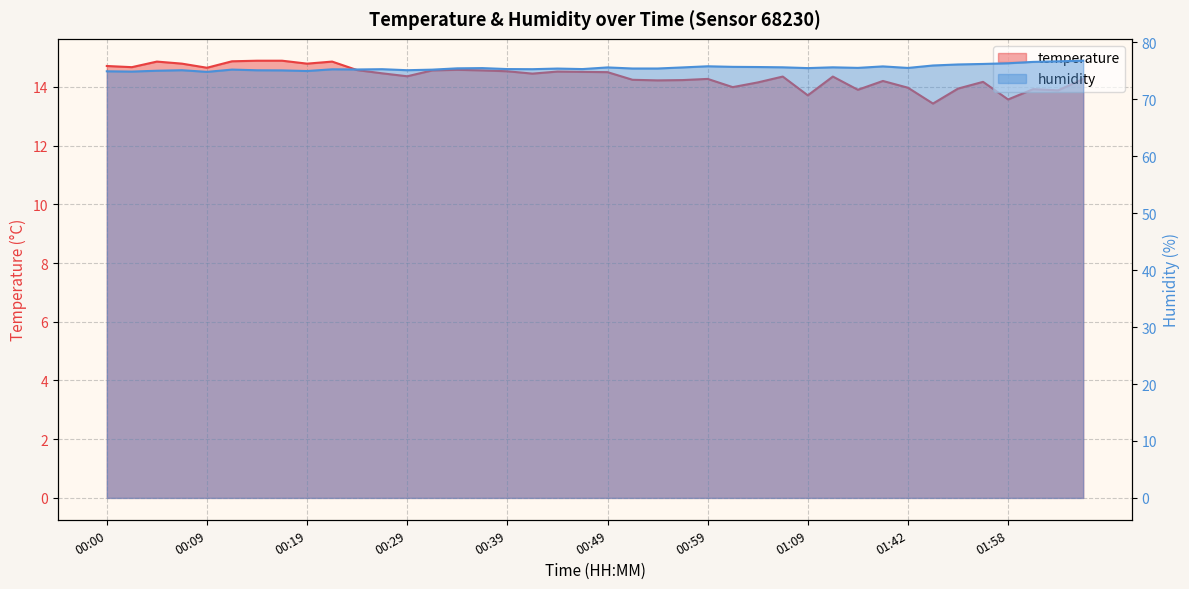

What is the lowest value of the temperature series?

13.4